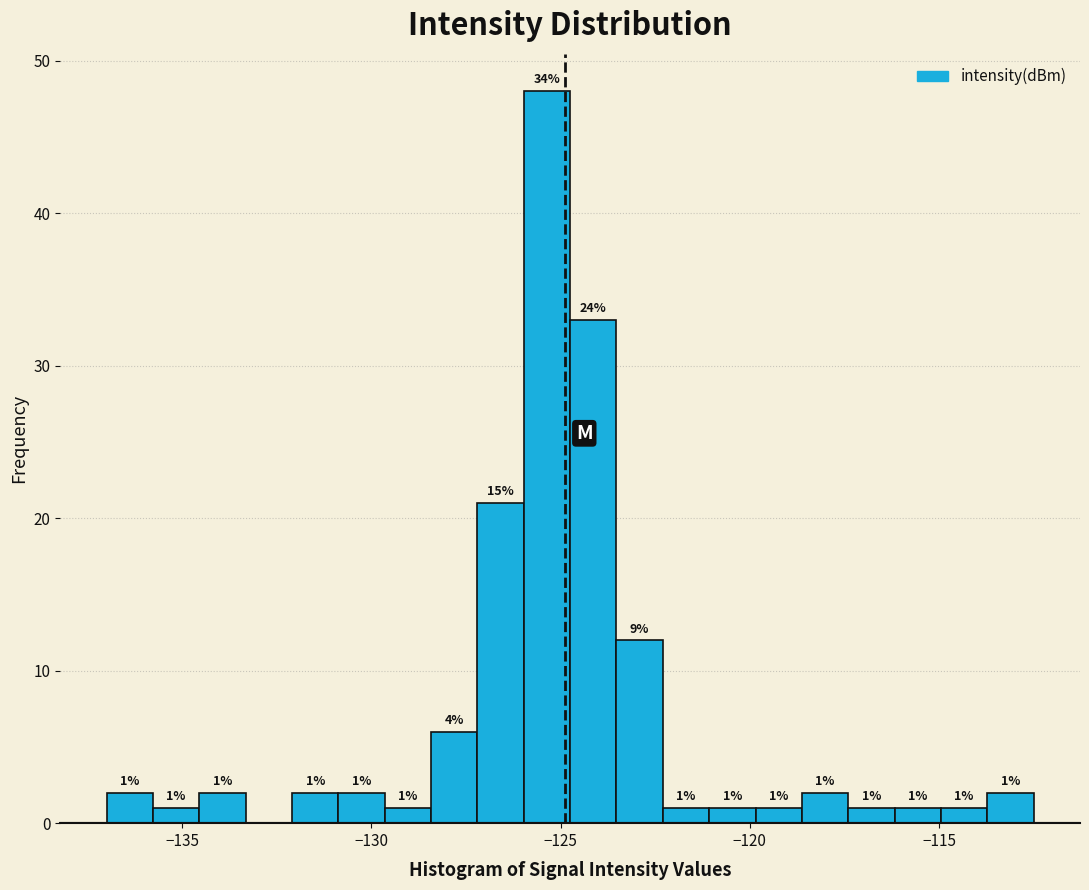

Read against the x-axis, roughly where is the centre of the tallest bar?

-125.5